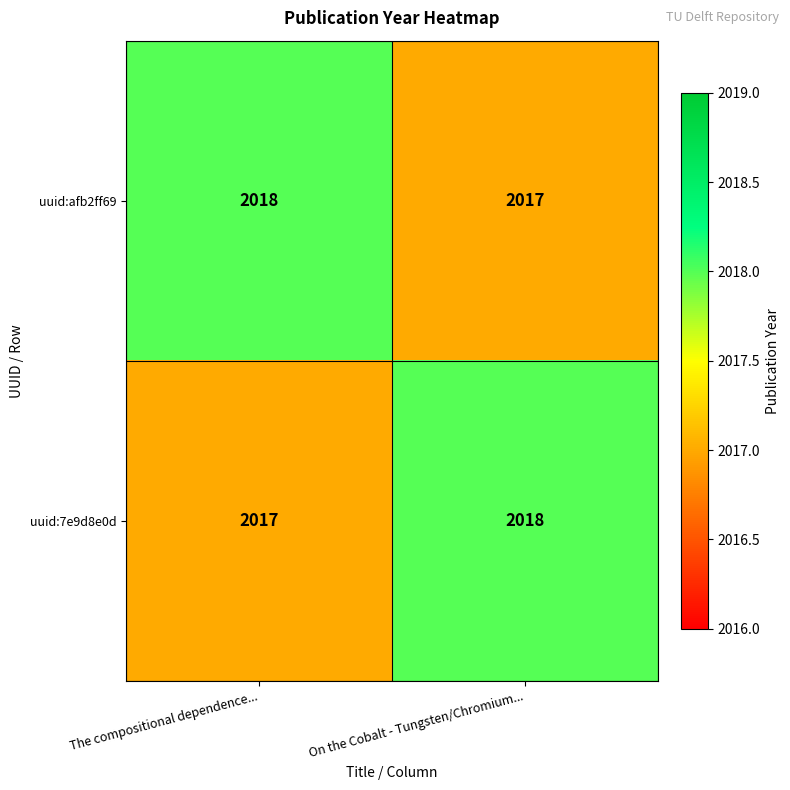

At which label is uuid:afb2ff69 closest to 2017?

On the Cobalt - Tungsten/Chromium...